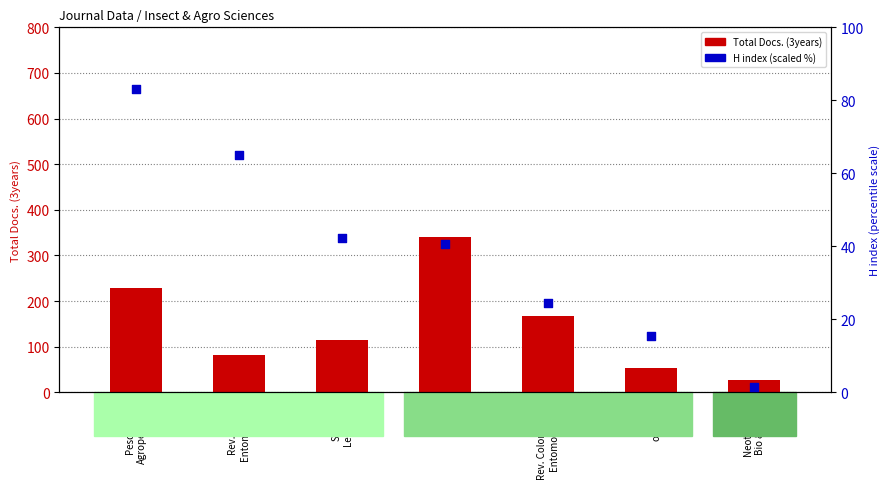

Which series has the widest spread of Y values?

Total Docs. (3years)